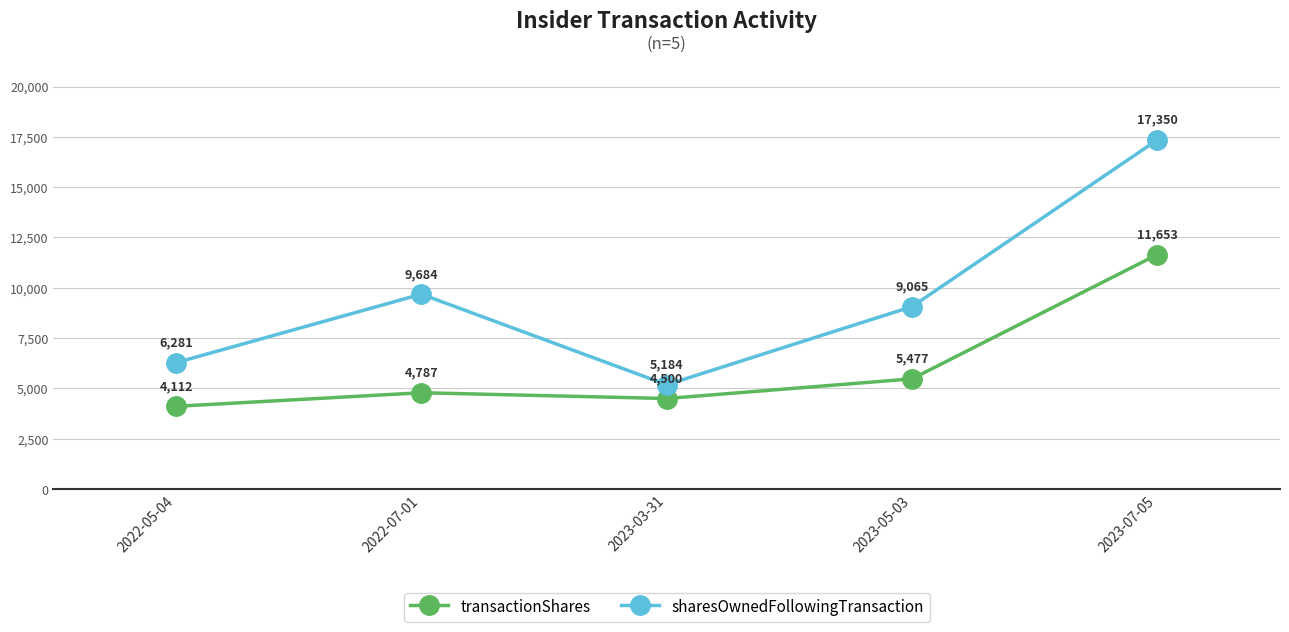

At how many categories does at least one series exceed 16409?

1